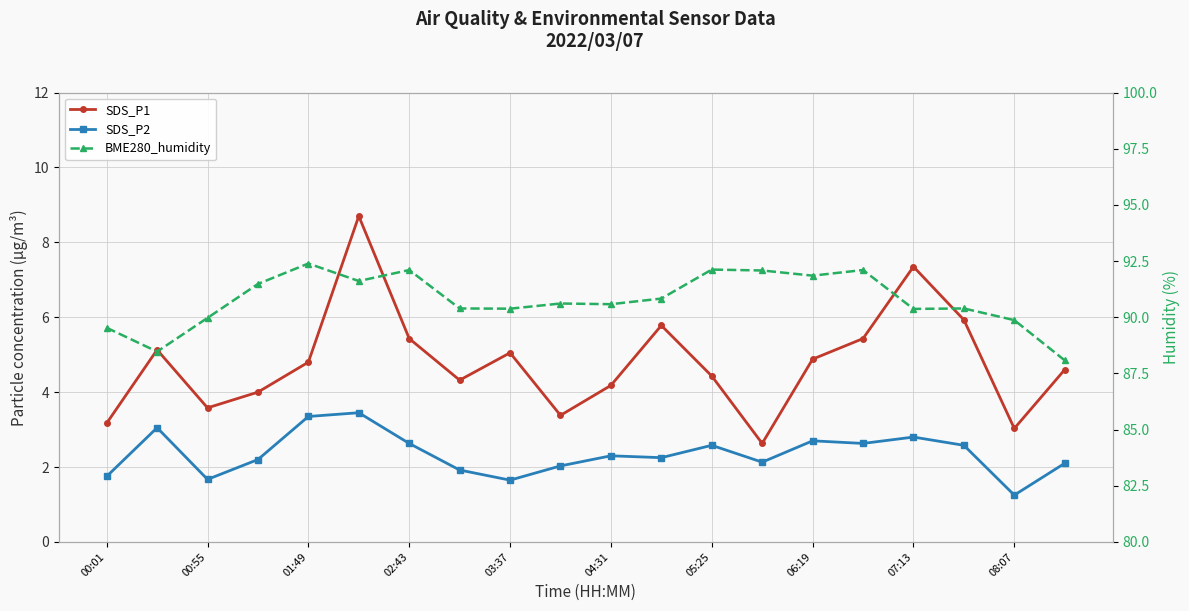

Rank the series by their maximum value, from lowest to highest.

SDS_P2, SDS_P1, BME280_humidity